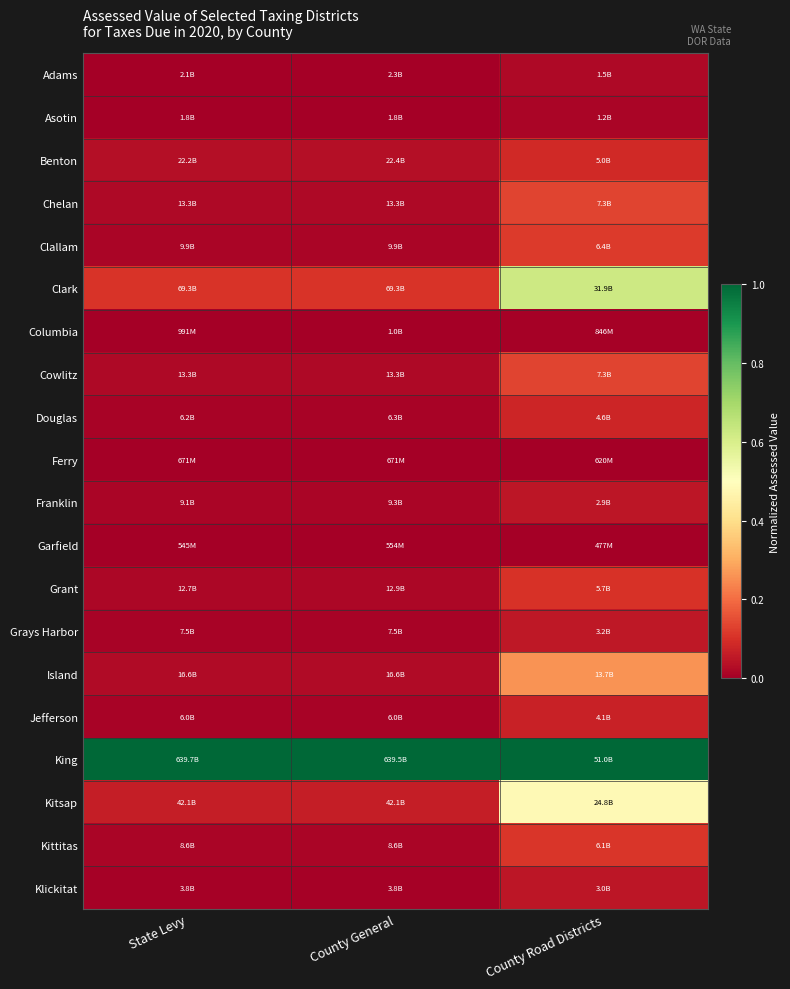

At which category does the chart reach its minimum across all series?

State Levy